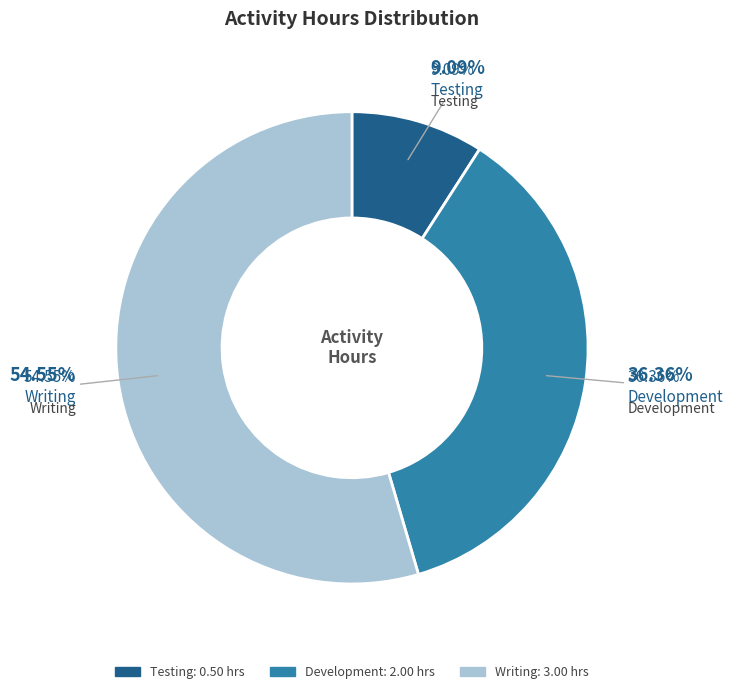

Rank the categories by value from lowest to highest.

Testing, Development, Writing